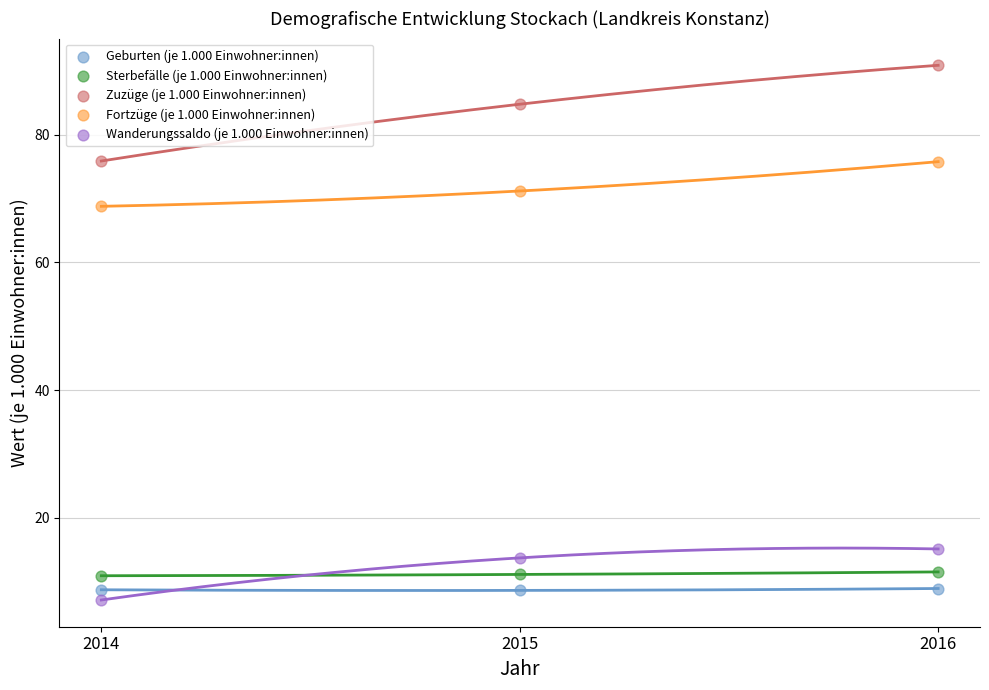

Across all series, what Y value is closest to 49?

68.8